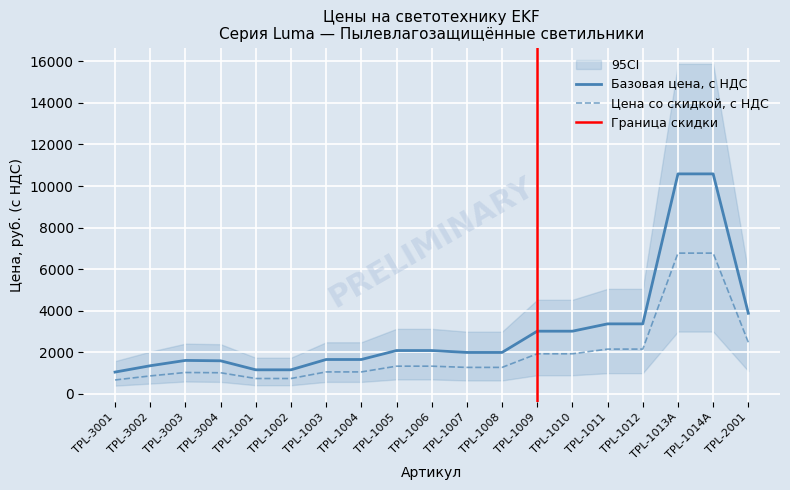

What is the label of the 8th point from the right?

TPL-1008